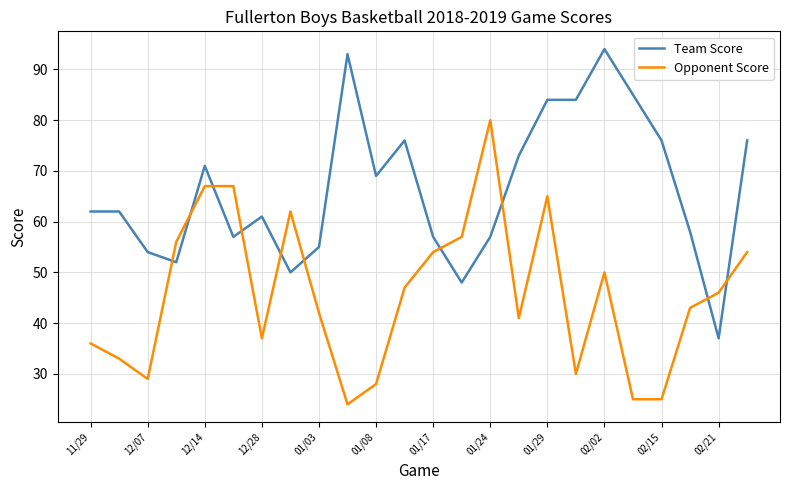

Rank the series by their maximum value, from lowest to highest.

Opponent Score, Team Score